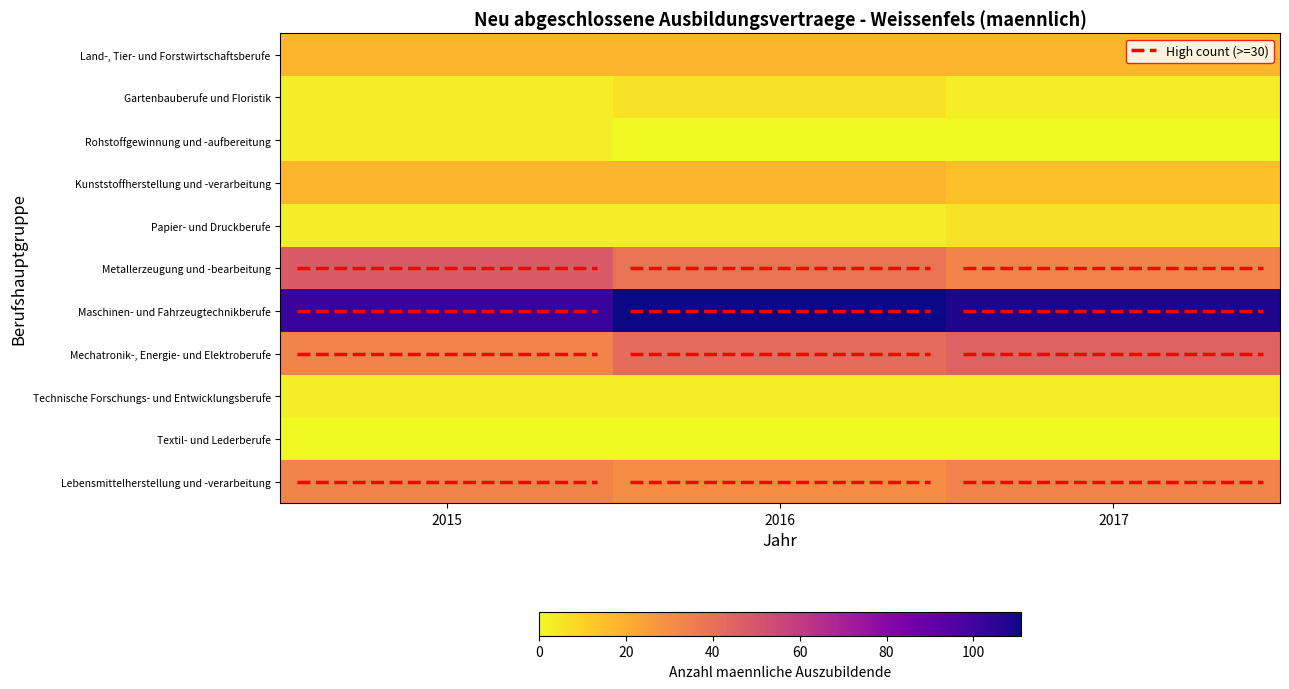

What is the difference between the highest and lowest values at 2017?

108